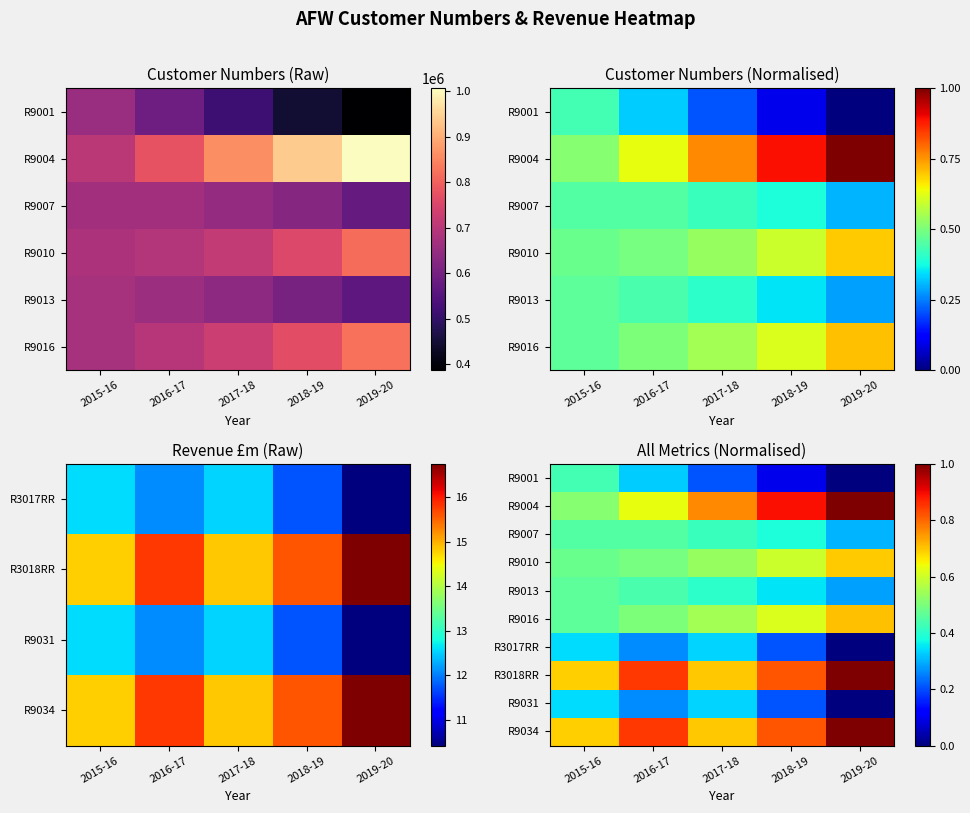

What is the difference between the maximum and second lowest values in the R9034 series?

0.3